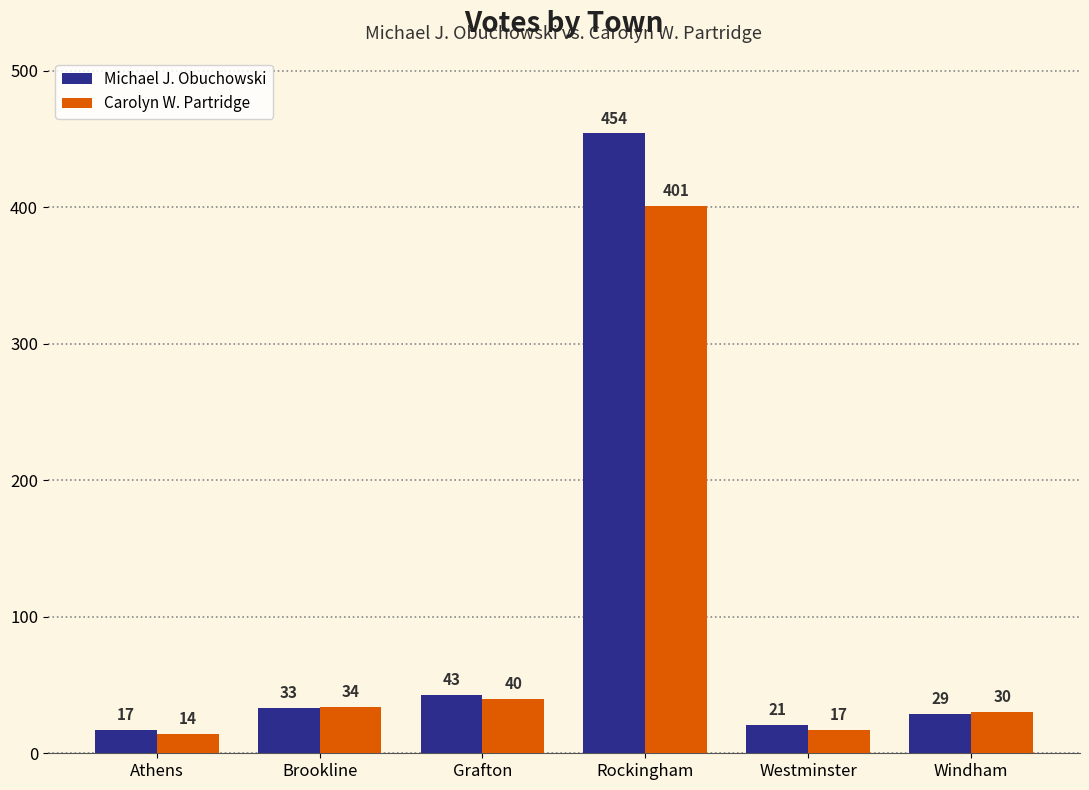

What is the difference between the Michael J. Obuchowski values at Brookline and Grafton?

10